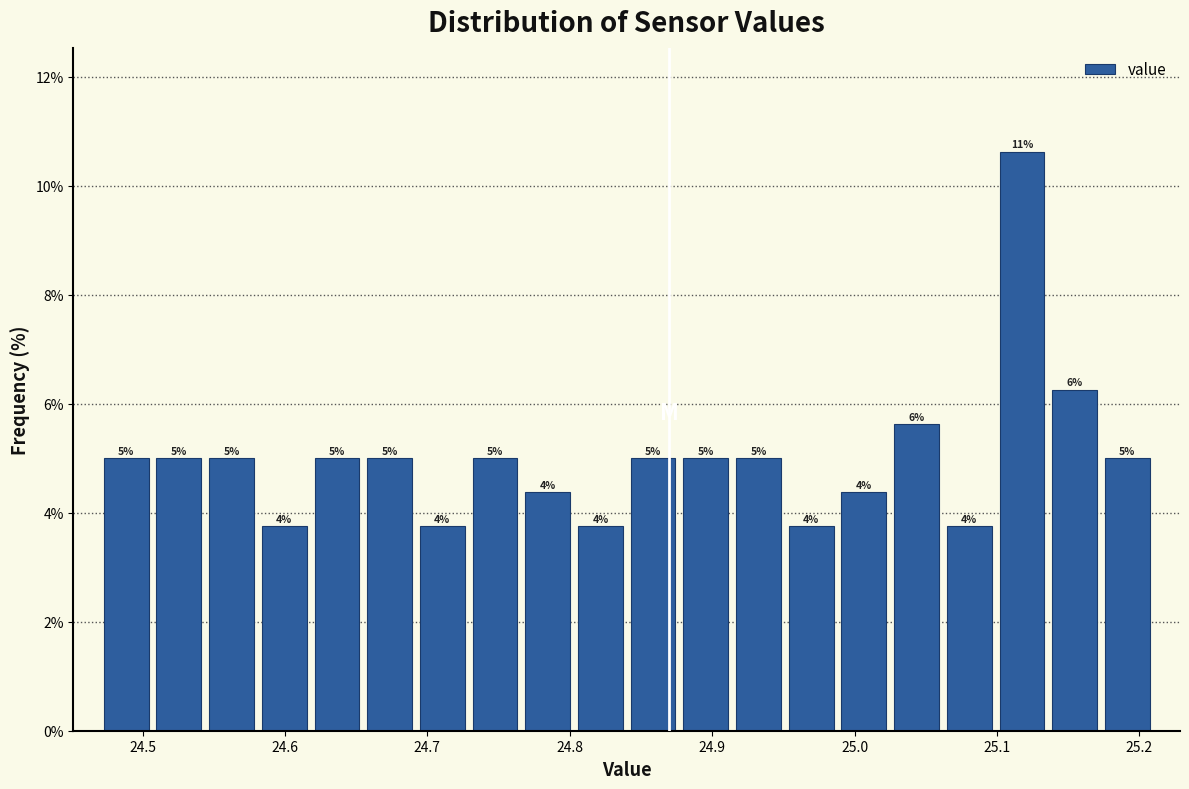

Around what value on the x-axis is the tallest bar? Give the approximate position of its centre, as read against the axis.

25.12